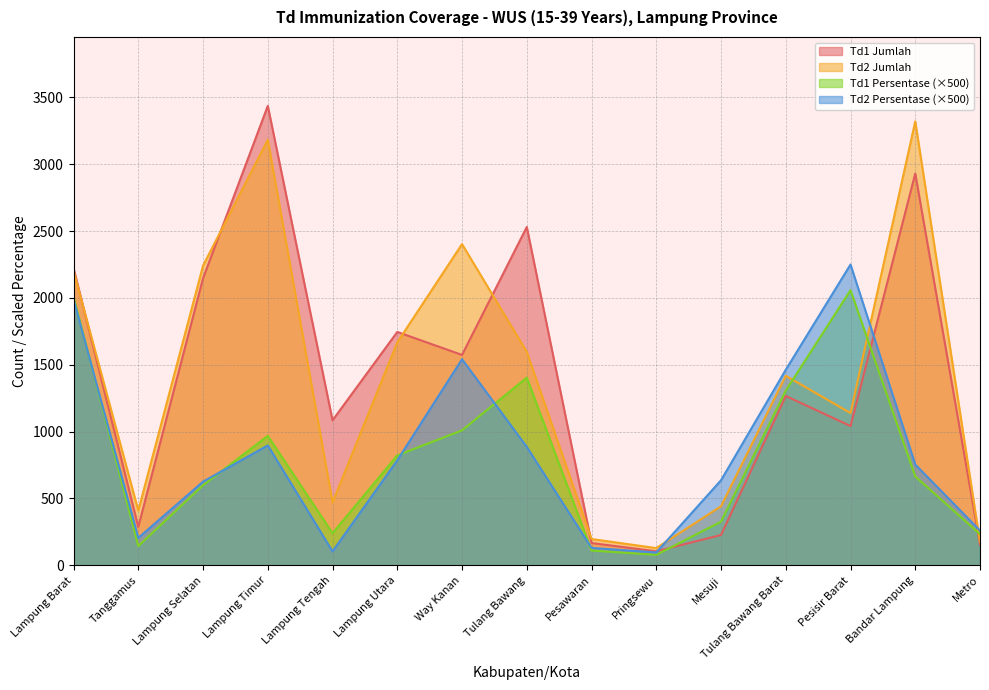

What is the difference between the Td1_Persen values at Bandar Lampung and Mesuji?

338.5